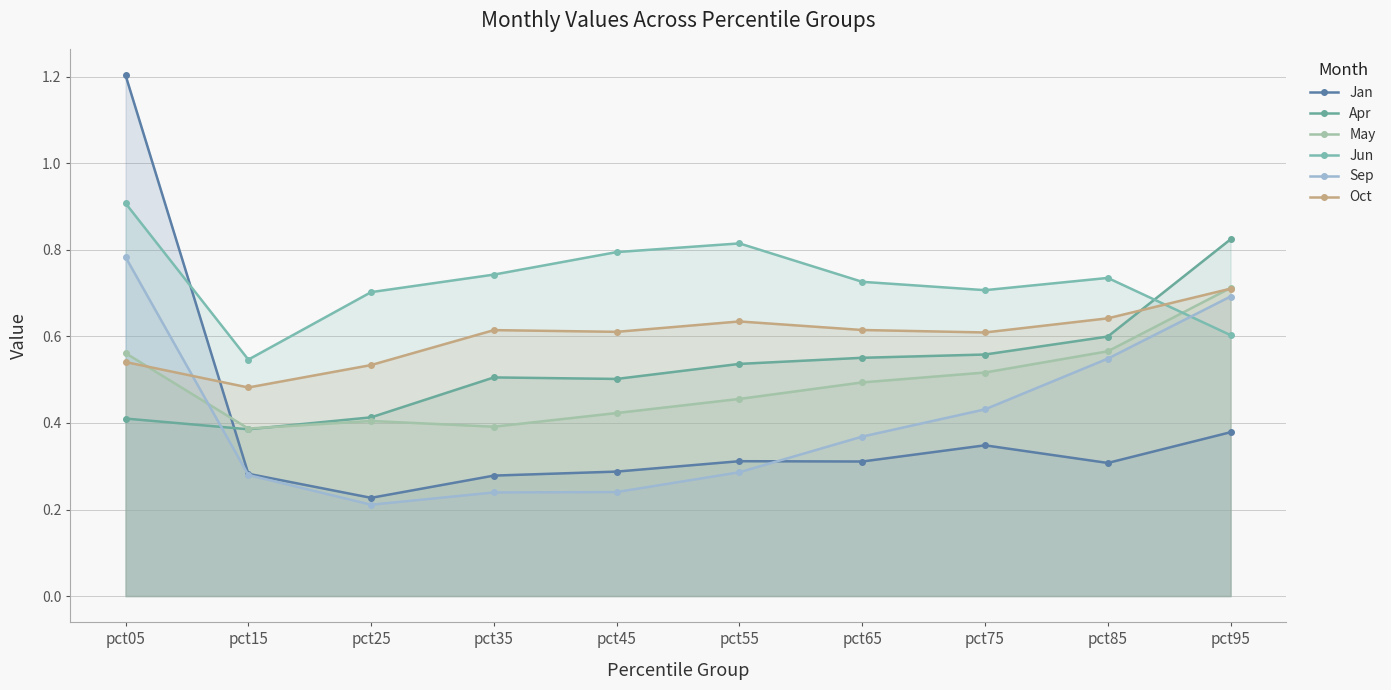

What is the total value across all series at pct45?

2.9